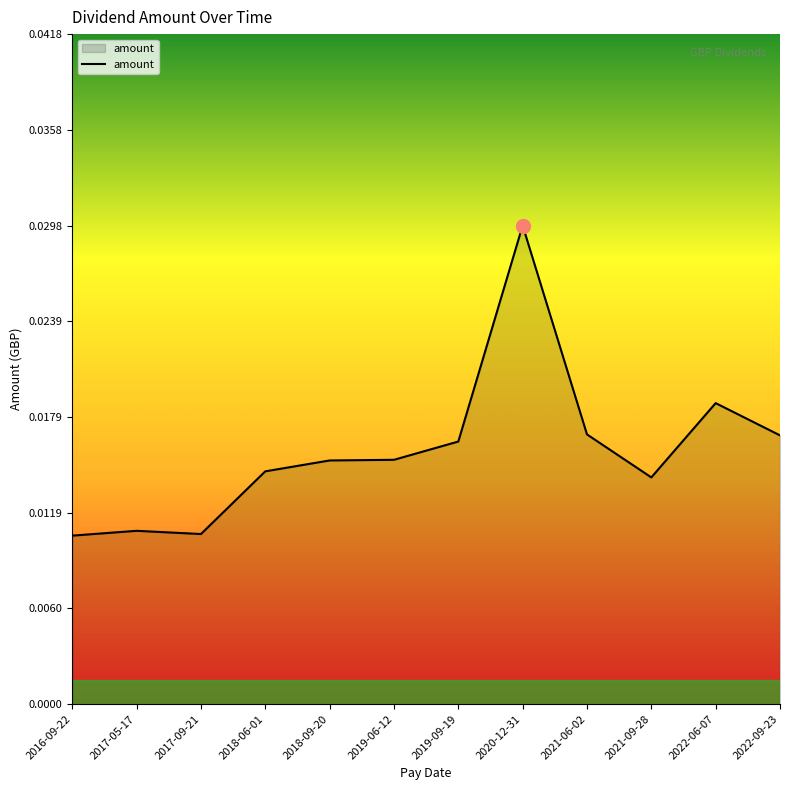

True or false: the data has more than 0 interior local peaks.

True